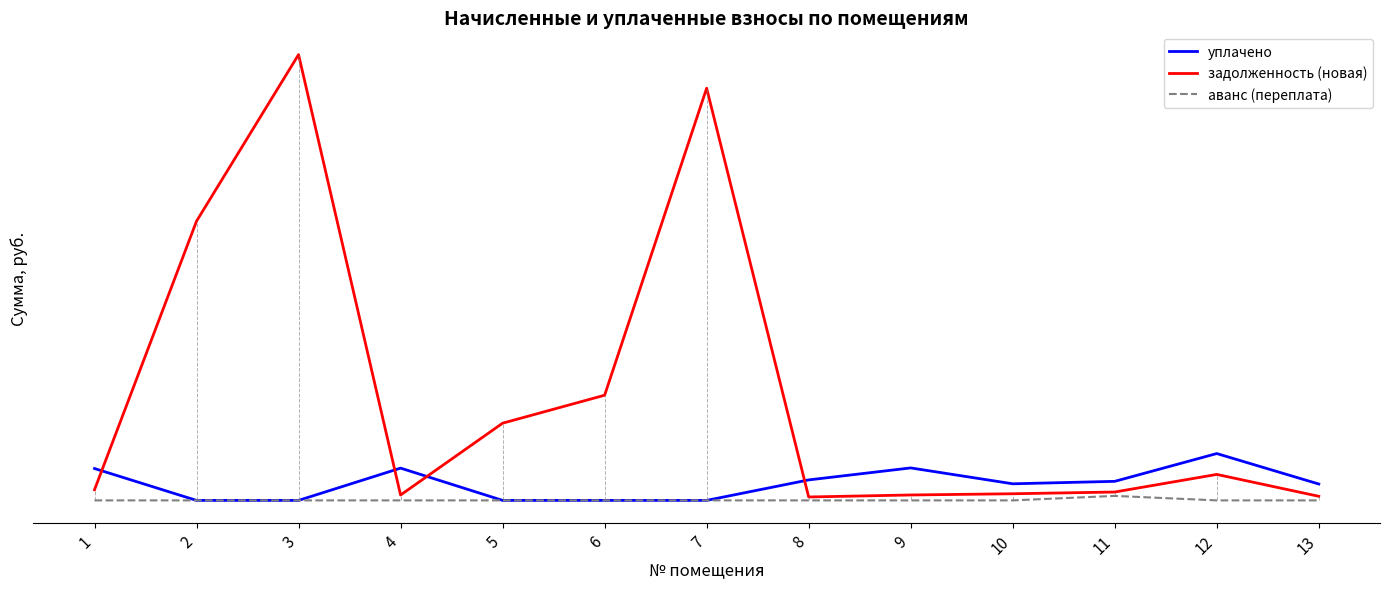

Reading right to left, extract all data points from this chart.

уплачено: 13=1289.0	12=3687.7	11=1499.6	10=1306.5	9=2556.7	8=1612.3	7=0.0	6=0.0	5=0.0	4=2540.8	3=0.0	2=0.0	1=2509.0
задолженность (новая): 13=322.2	12=2045.2	11=659.1	10=522.6	9=426.1	8=268.7	7=32452.0	6=8279.9	5=6078.2	4=423.5	3=35095.5	2=21984.3	1=835.9
аванс (переплата): 13=0.0	12=0.0	11=353.7	10=0.0	9=0.0	8=0.0	7=0.0	6=0.0	5=0.0	4=0.0	3=0.0	2=0.0	1=0.0